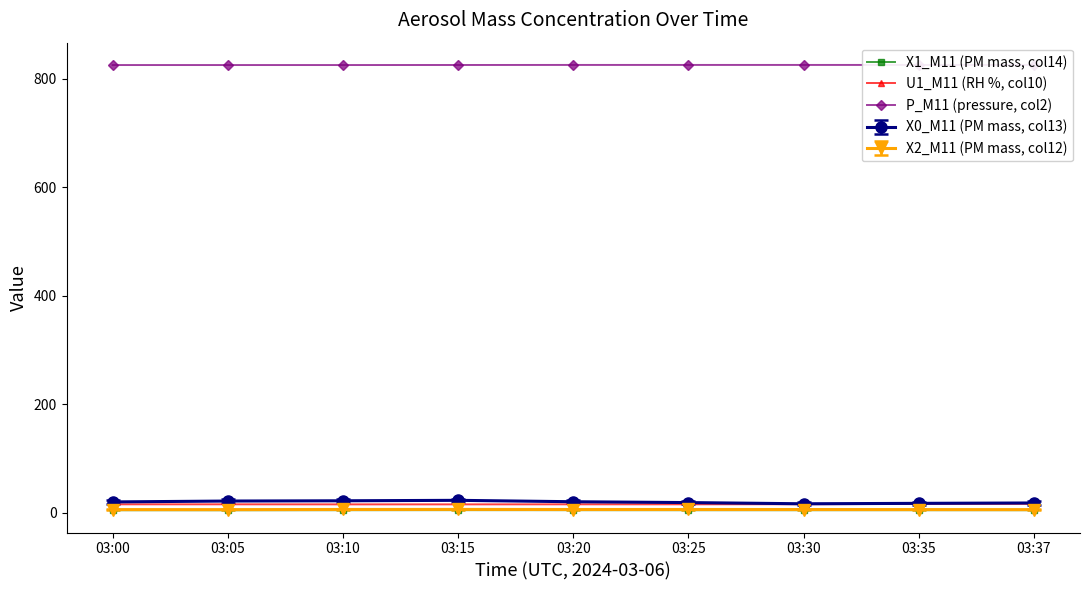

Which has a higher value, 03:25 or 03:35?

03:35